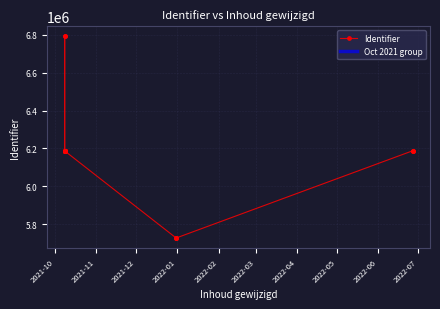

Which has a higher value, 2021-10-08 or 2021-10-08?

2021-10-08